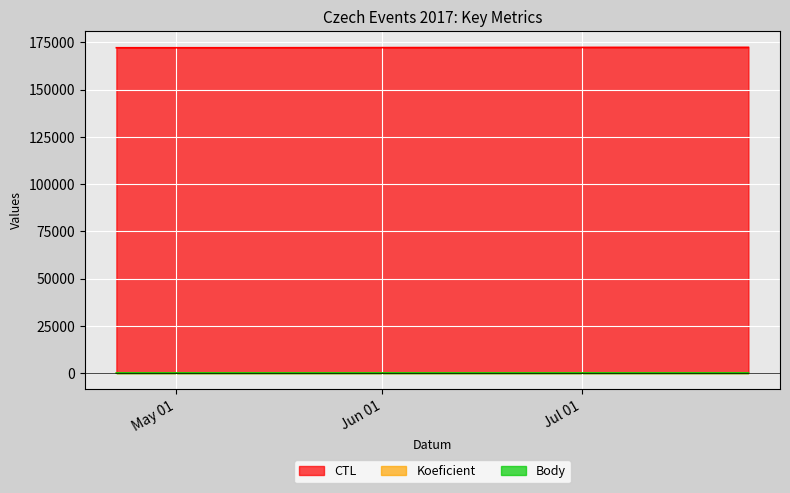

Reading left to right, transcribe all the data shown in this chart.

CTL: 172201	172202	172409	172420
Koeficient: 4	4	4	2
Body: 2	2	2	6